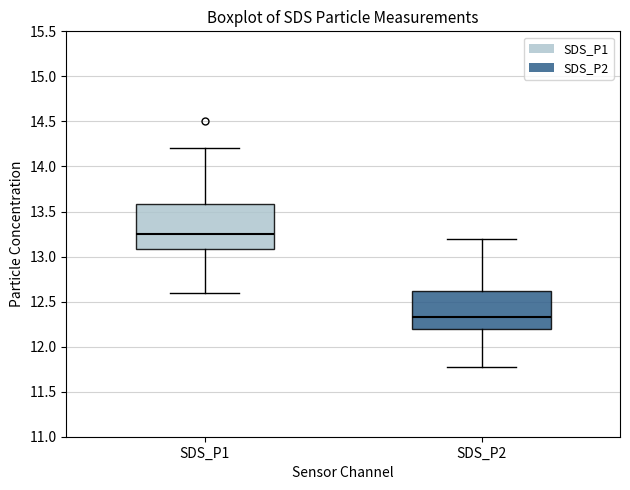

Which box is the tallest, from its lower edge to its upper edge?

SDS_P1